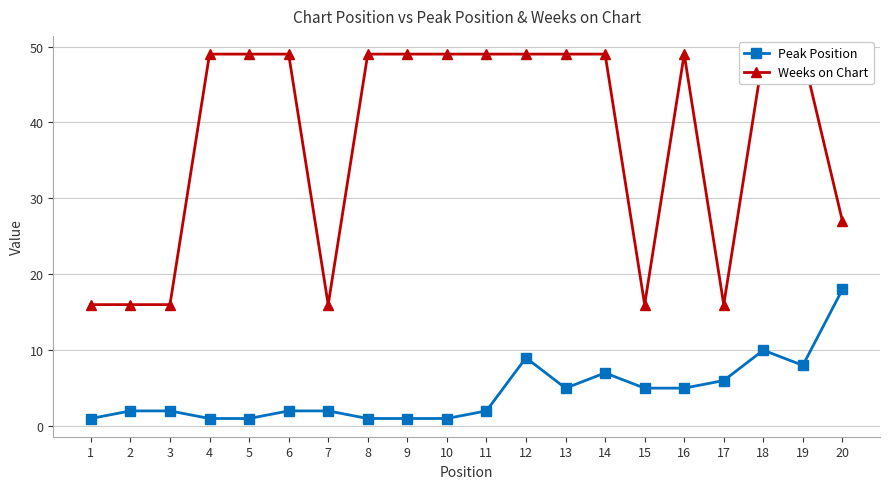

What is the spread (max minus min) of values at 11?

47